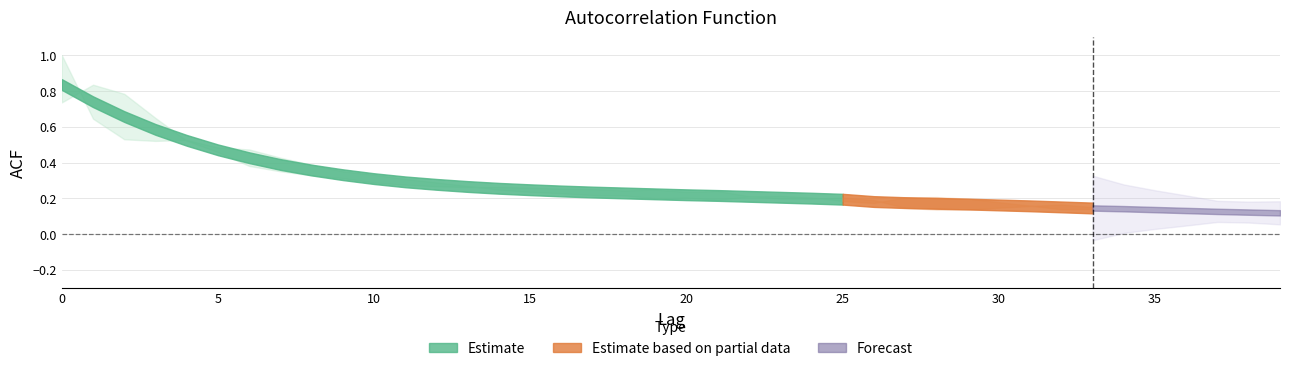

At how many categories does at least one series exceed 0?

40